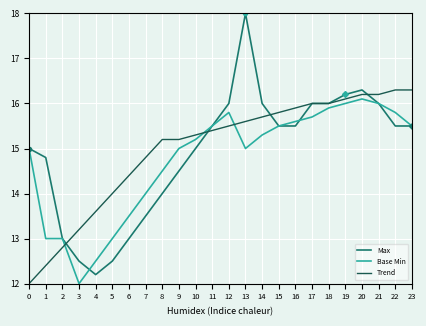

Which series has the largest range (max minus min)?

Max